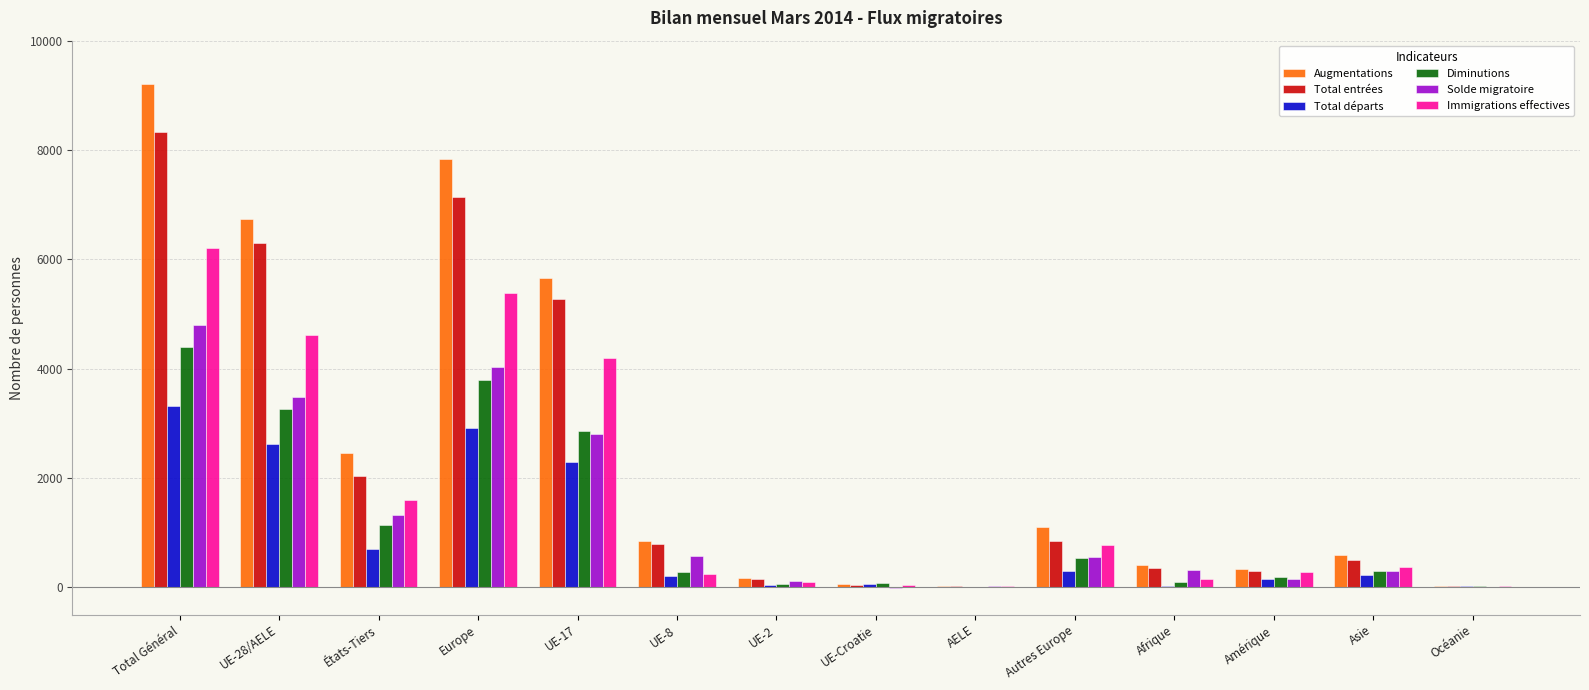

What is the sum of all Total départs values?

12864